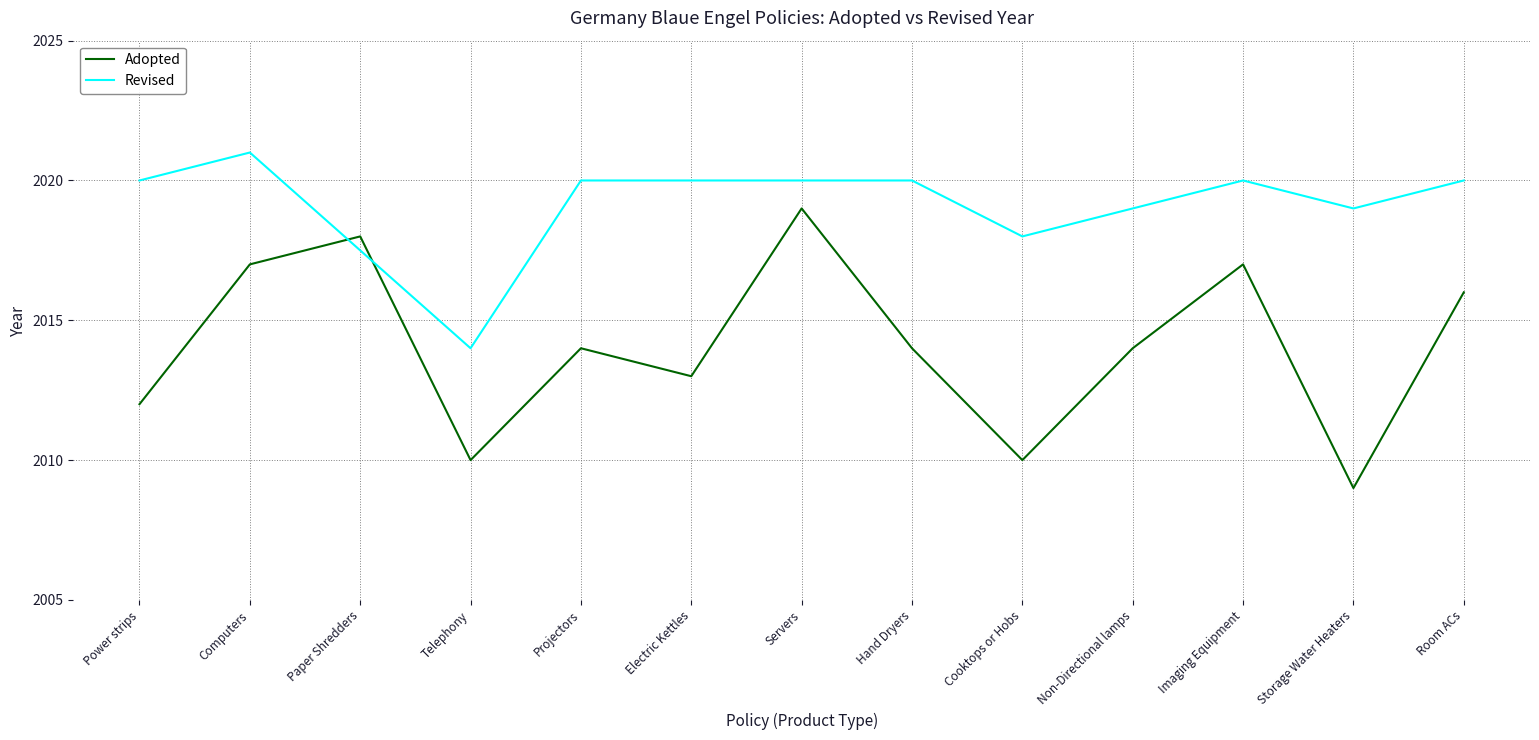

The chart shows a value of 811 at Hand Dryers. True or false?

False